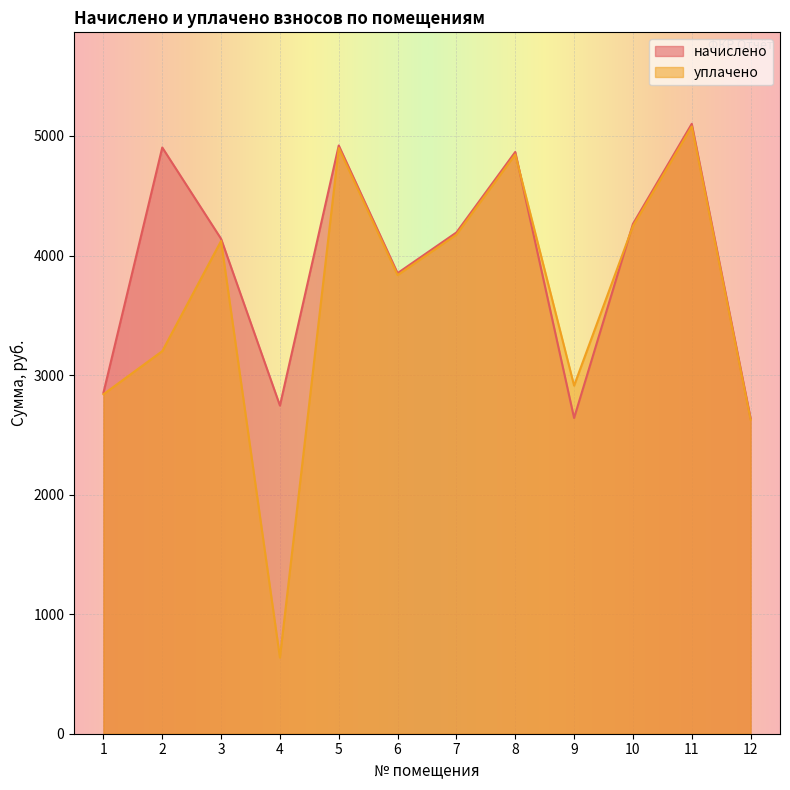

What are all the series names shown in the legend?

начислено, уплачено